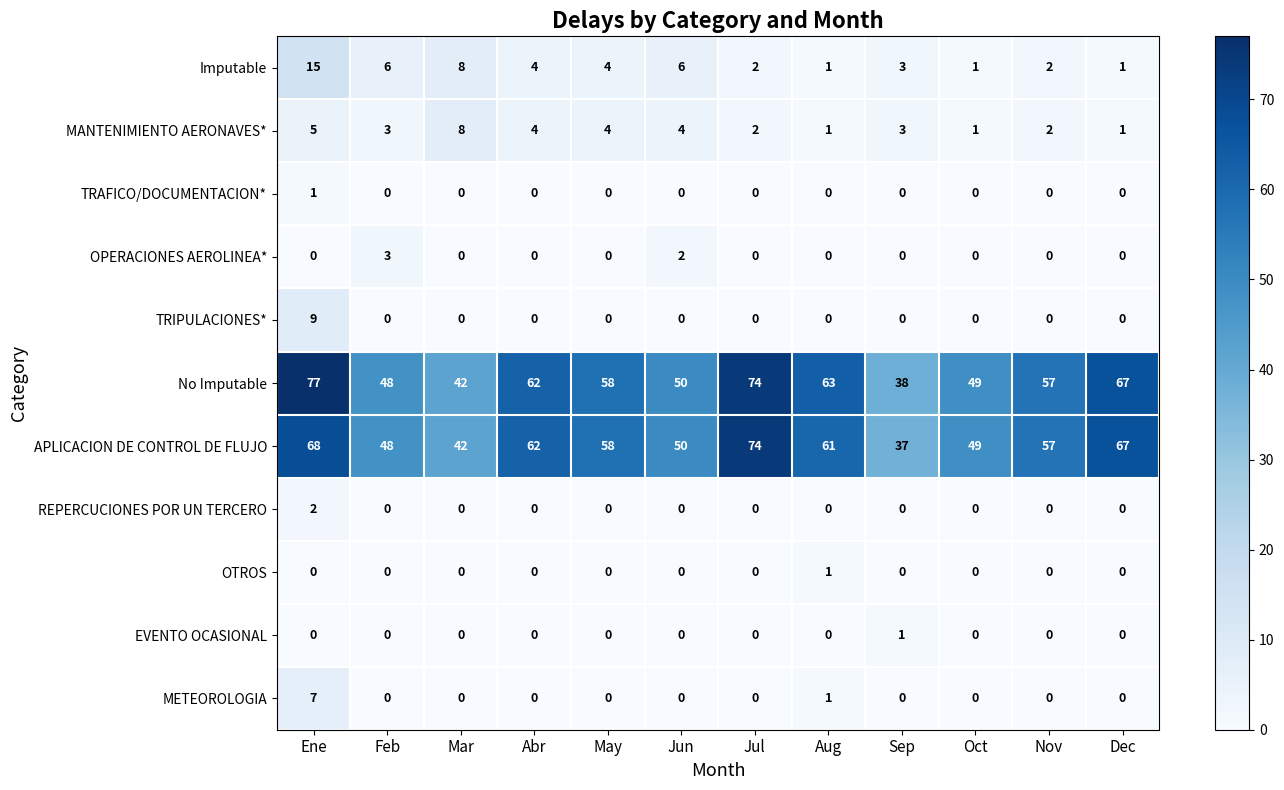

What is the difference between the maximum and minimum values in the No Imputable series?

39